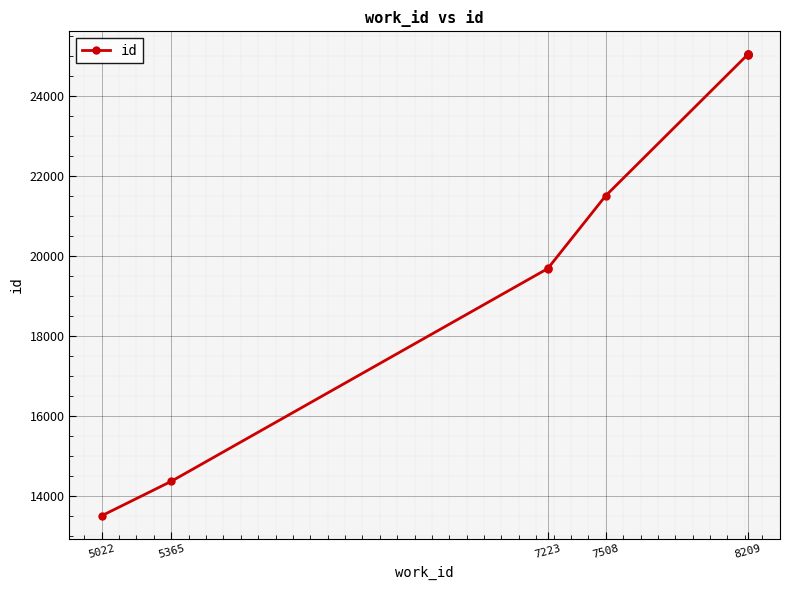

How many lines are shown in the chart?

1